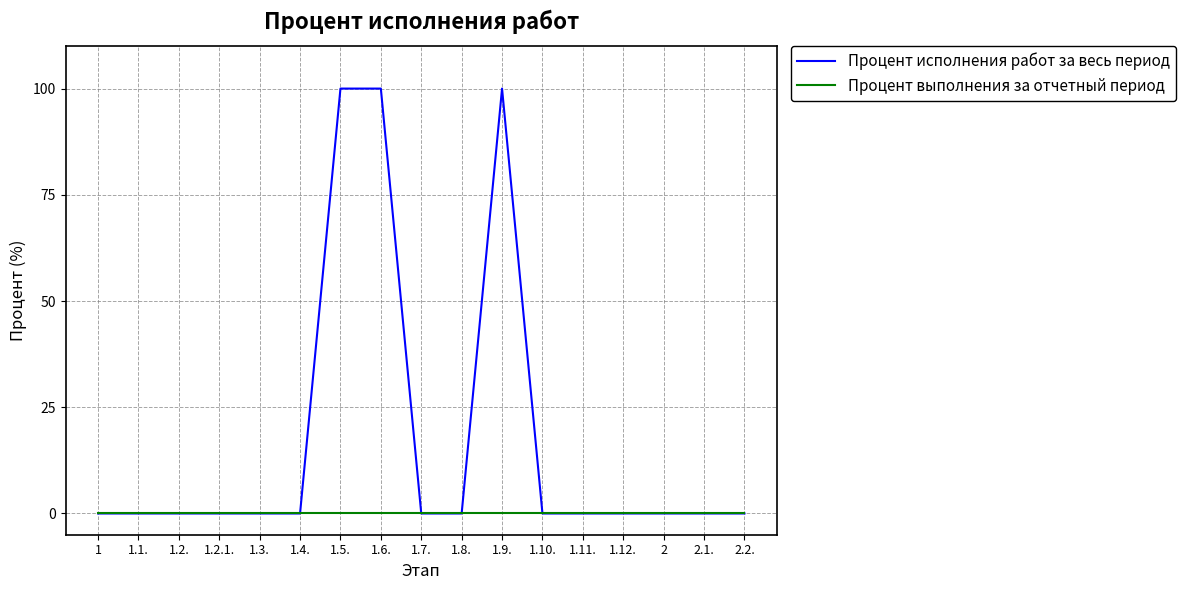

Which series has the widest spread of values?

Процент исполнения работ за весь период